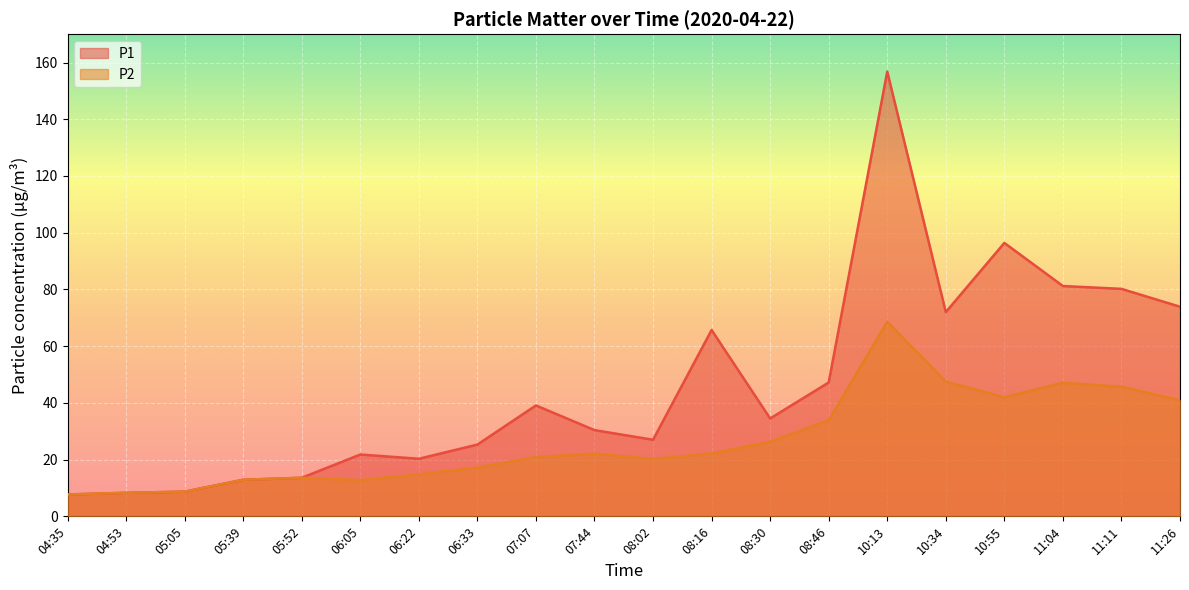

Reading left to right, extract all data points from this chart.

P1: 04:35=7.7	04:53=8.3	05:05=8.7	05:39=12.9	05:52=13.6	06:05=21.8	06:22=20.3	06:33=25.3	07:07=39.1	07:44=30.4	08:02=27.0	08:16=65.7	08:30=34.5	08:46=47.2	10:13=156.8	10:34=72.0	10:55=96.4	11:04=81.2	11:11=80.2	11:26=73.9
P2: 04:35=7.7	04:53=8.3	05:05=8.7	05:39=12.9	05:52=13.6	06:05=12.8	06:22=14.8	06:33=17.2	07:07=20.9	07:44=22.1	08:02=20.2	08:16=22.2	08:30=26.3	08:46=33.9	10:13=68.6	10:34=47.5	10:55=42.0	11:04=47.1	11:11=45.7	11:26=40.9